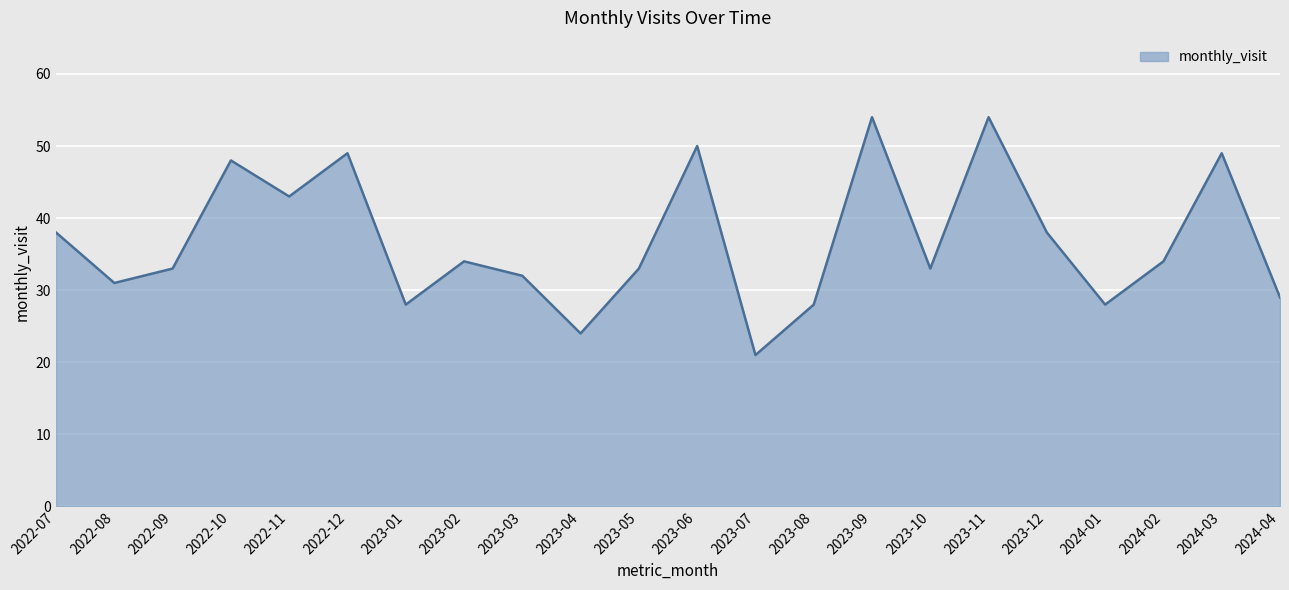

What position from the left is 2024-03?

21